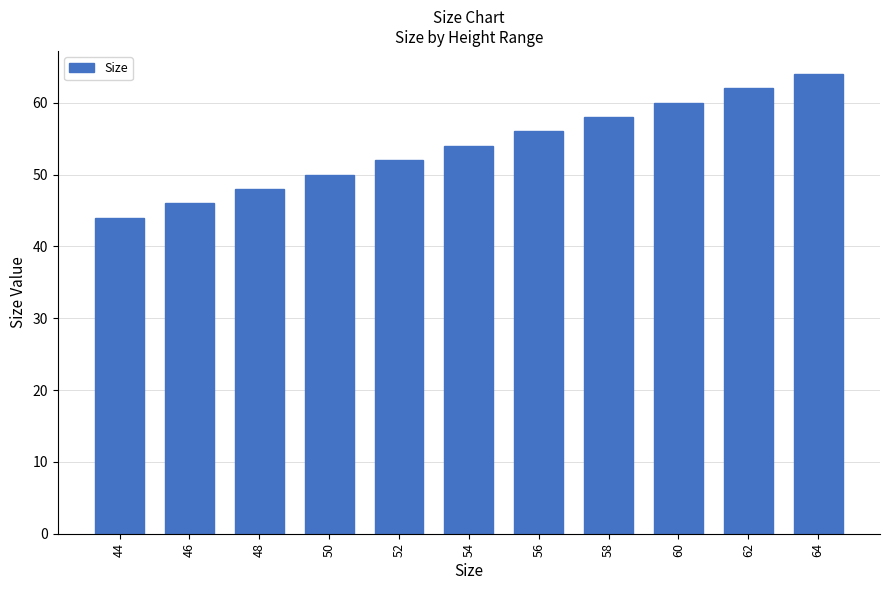

Which category has the lowest value across all series?

44